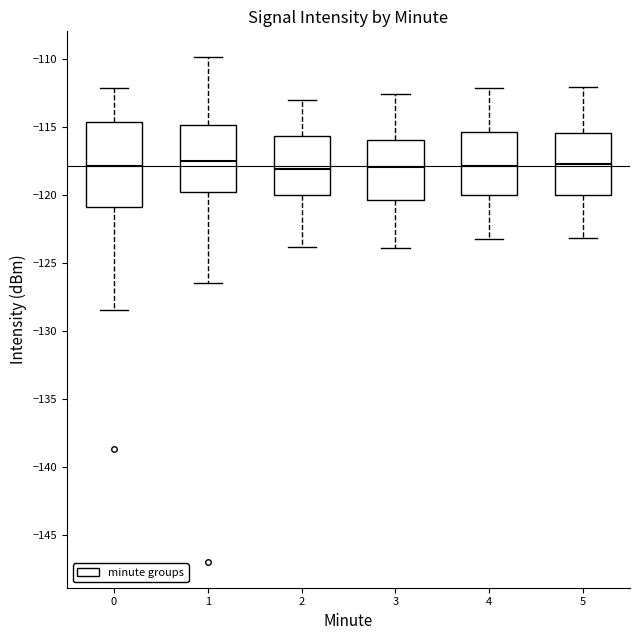

Reading left to right, transcribe this box plot: for each box, give where its median line is, the range the box spans, and where its two whiskers end, as read against the y-axis. The values are not printed on the chart, so give them approximately, as read against the axis.

0: median -118.0, box -121.0 to -114.5, whiskers -128.5 to -112.0
1: median -117.5, box -120.0 to -115.0, whiskers -126.5 to -110.0
2: median -118.0, box -120.0 to -115.5, whiskers -124.0 to -113.0
3: median -118.0, box -120.5 to -116.0, whiskers -124.0 to -112.5
4: median -118.0, box -120.0 to -115.5, whiskers -123.0 to -112.0
5: median -117.5, box -120.0 to -115.5, whiskers -123.0 to -112.0